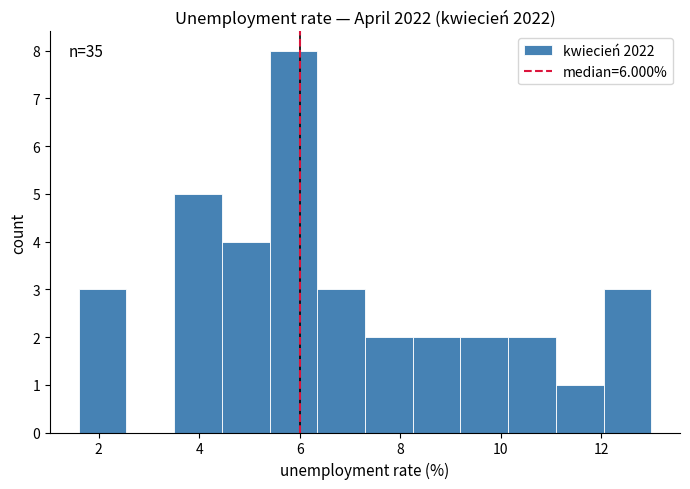

Which range on the x-axis has the tallest bar?

5.40 to 6.35